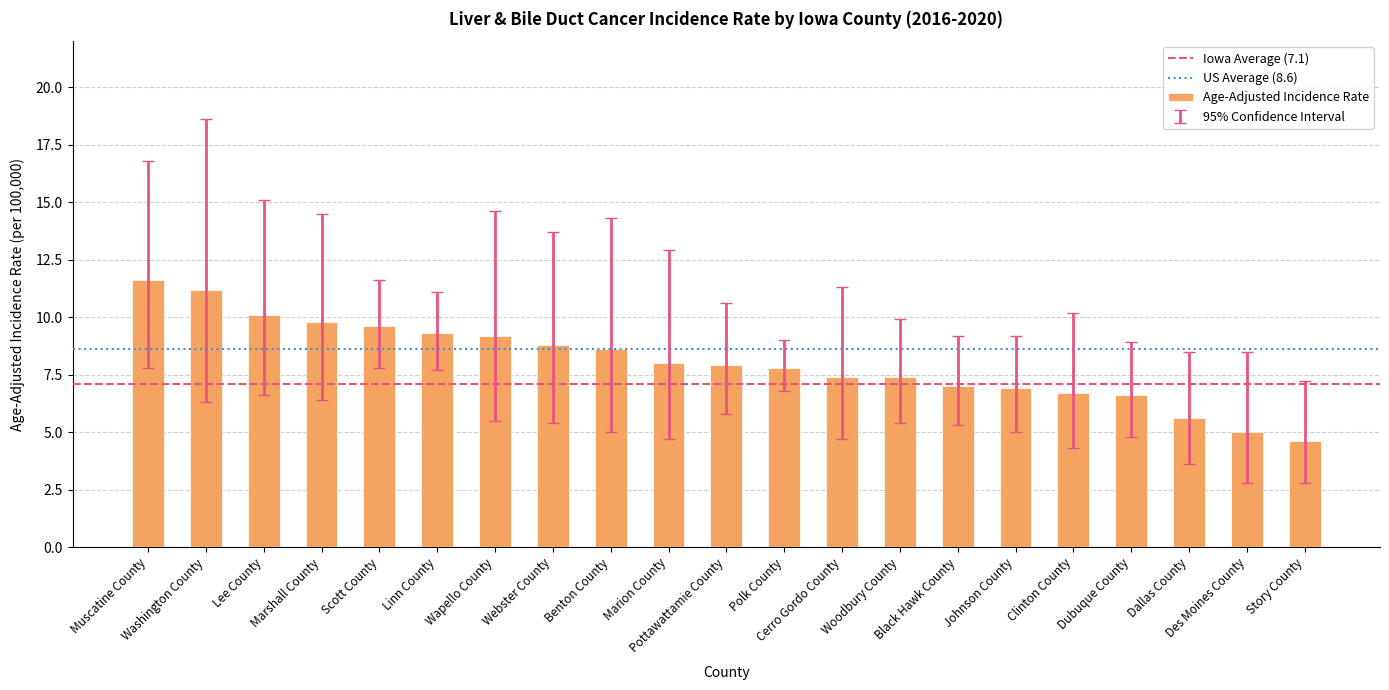

What is the value of the 6th bar from the left?

9.3